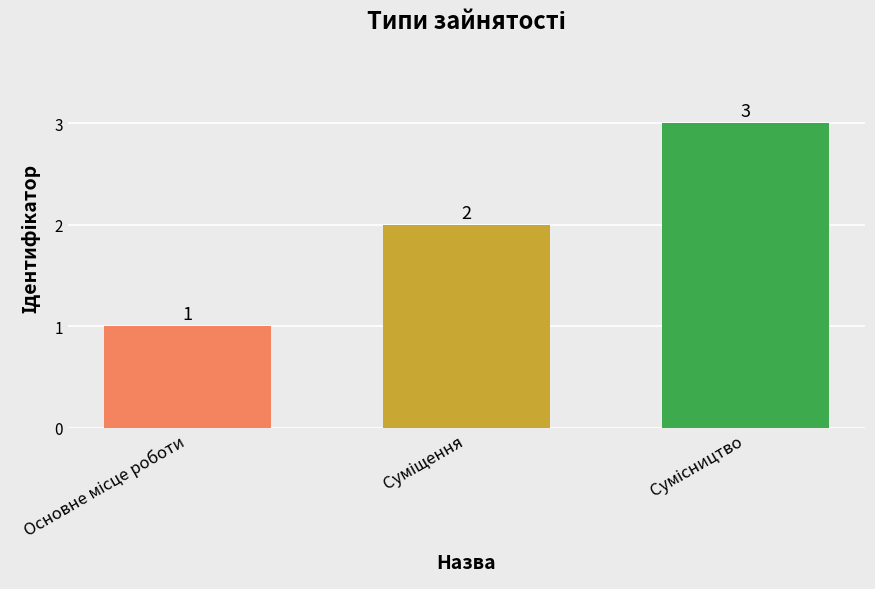

What is the value of the 2nd bar from the left?

2